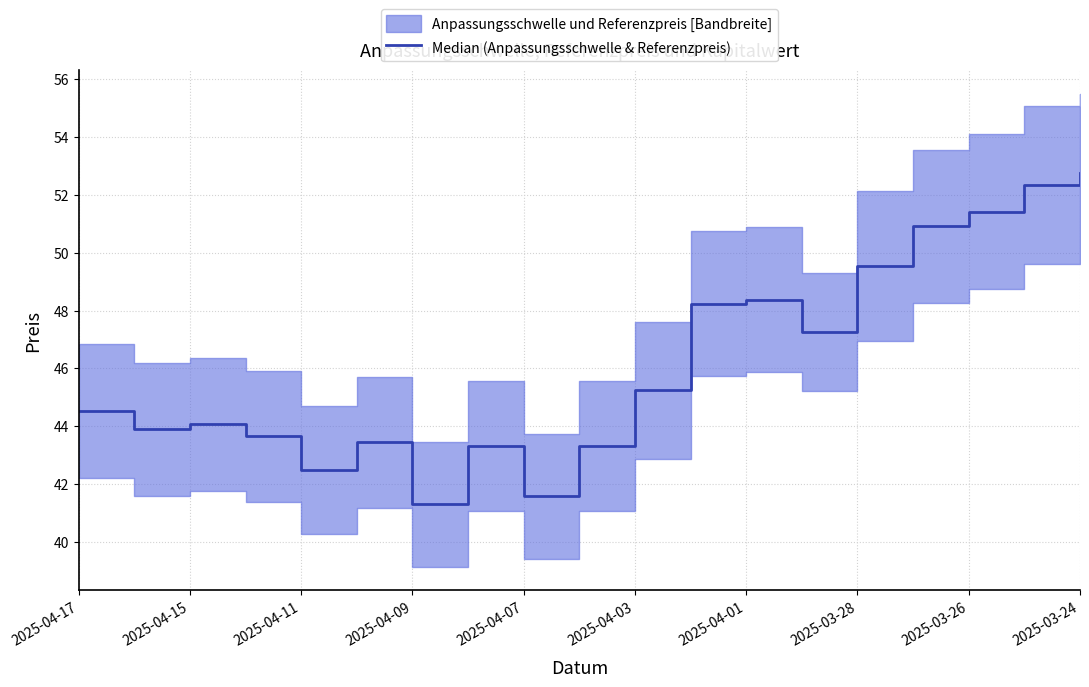

What is the ratio of the value at 2025-04-09 to the value at 12?

0.9